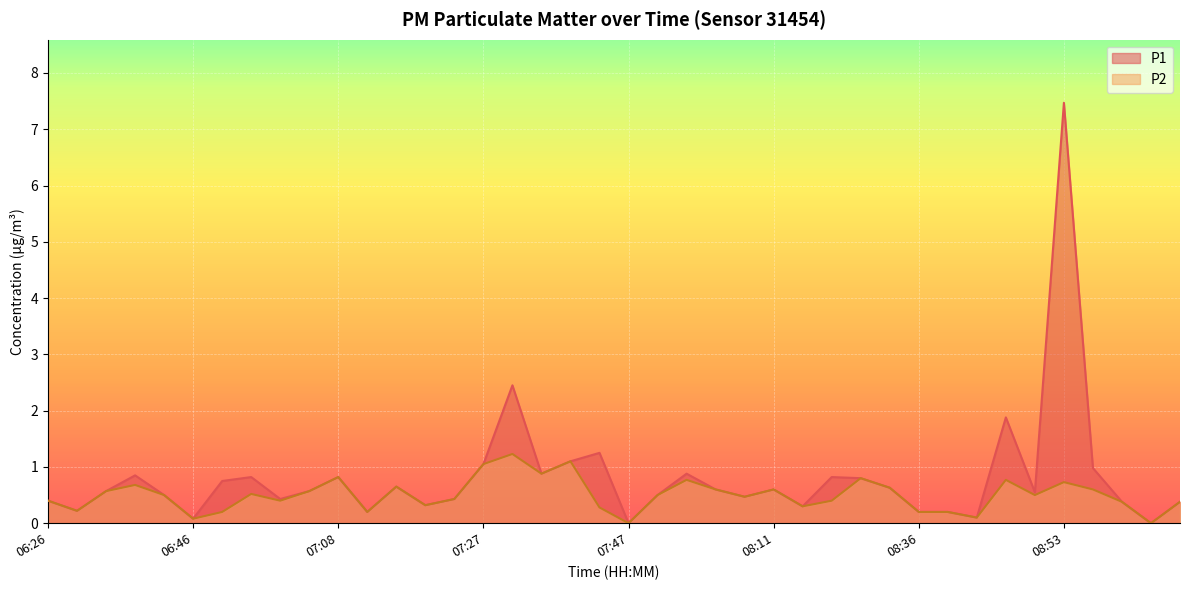

In P1, how many points are higher than both neighbors (excluding endpoints)?

11